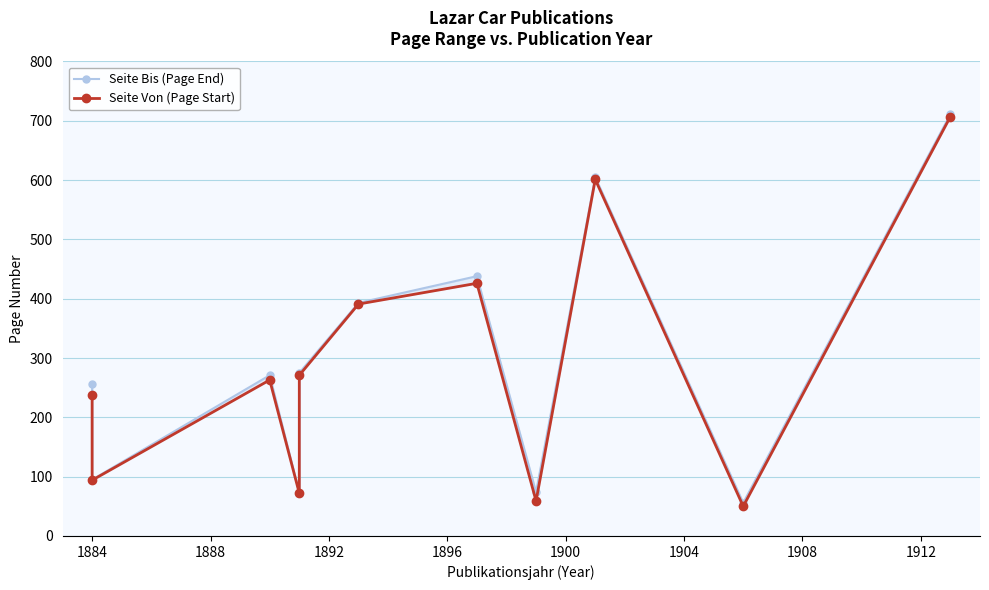

At 1896, list the series in order from smallest to largest.

Seite Von (Page Start), Seite Bis (Page End)